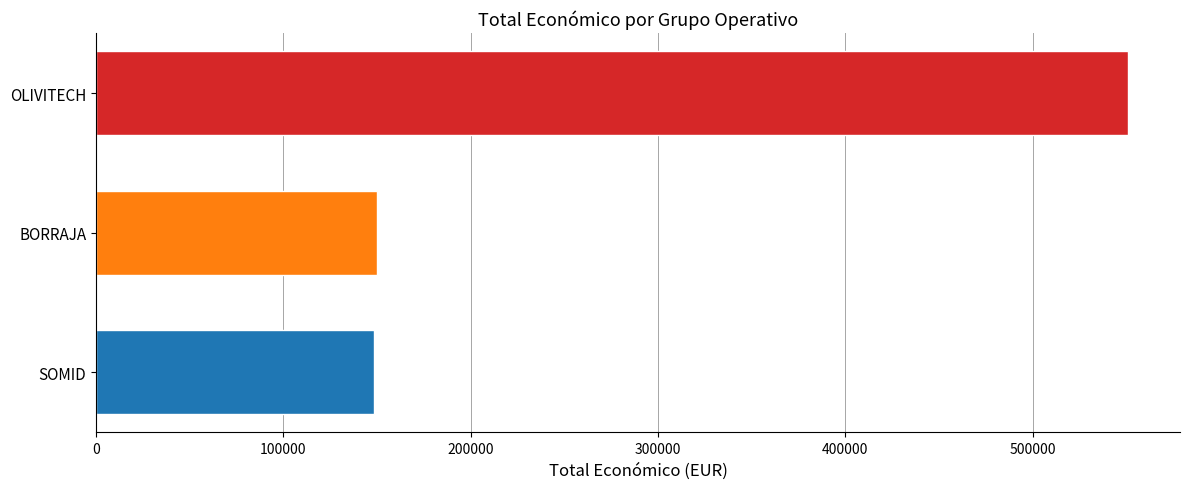

What is the sum of the values at BORRAJA and OLIVITECH?

701196